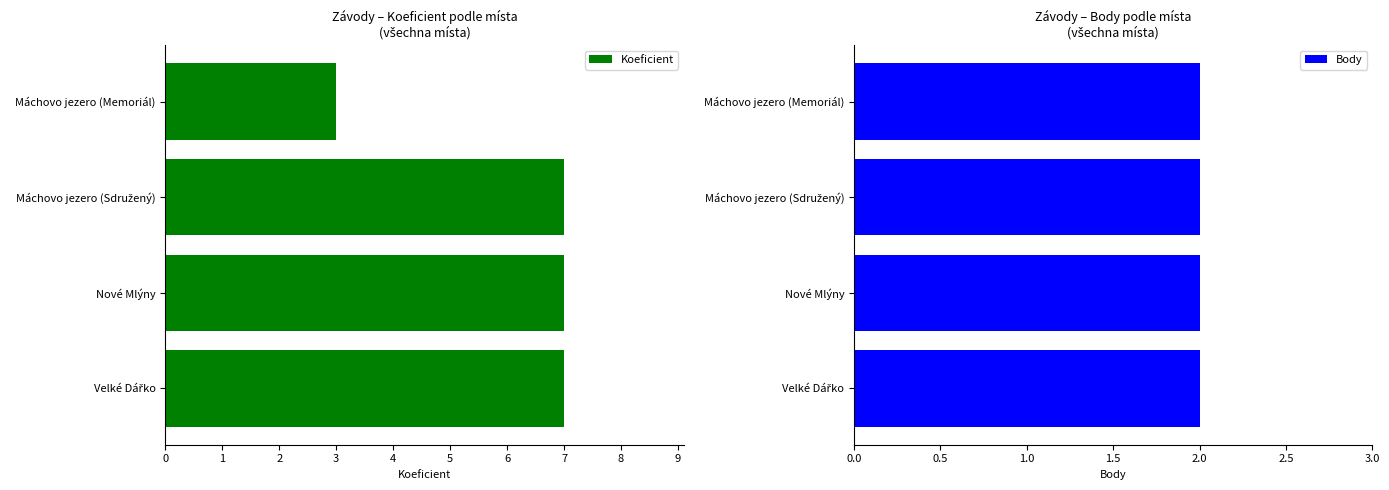

What is the value of the Koeficient bar at the 3rd from the left?

7.0